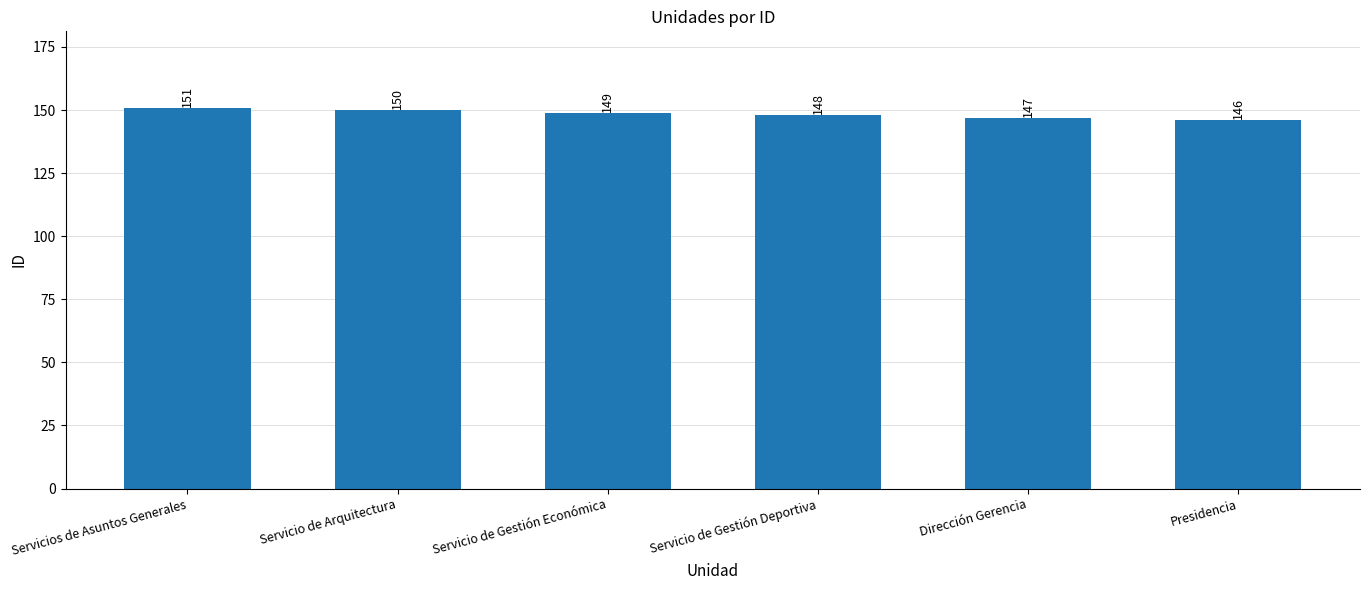

How many series are shown in this chart?

1